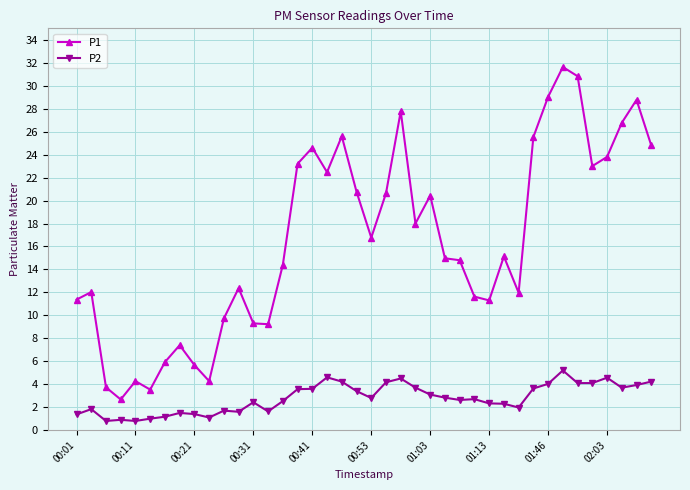

Which series has the largest total across all categories?

P1